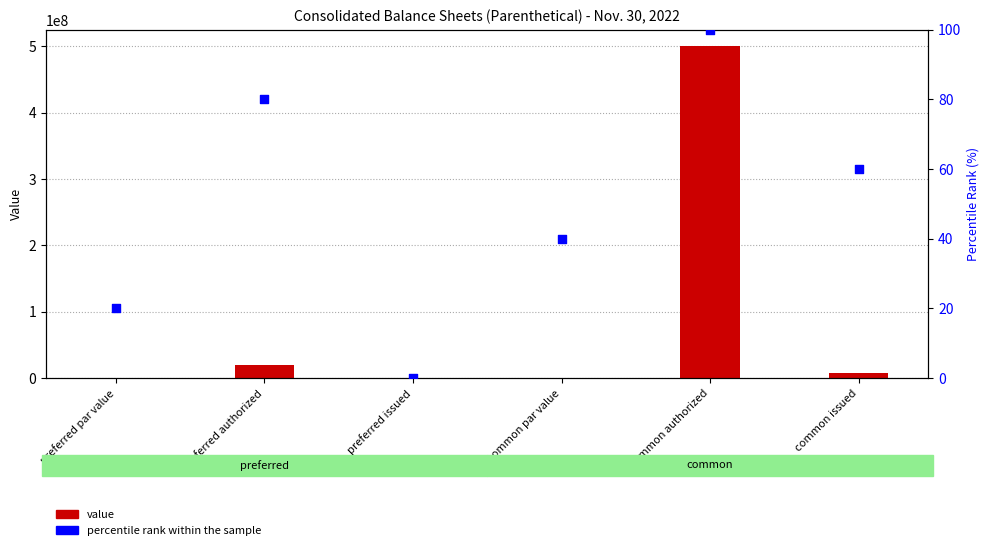

Which series contains the lowest Y value?

value